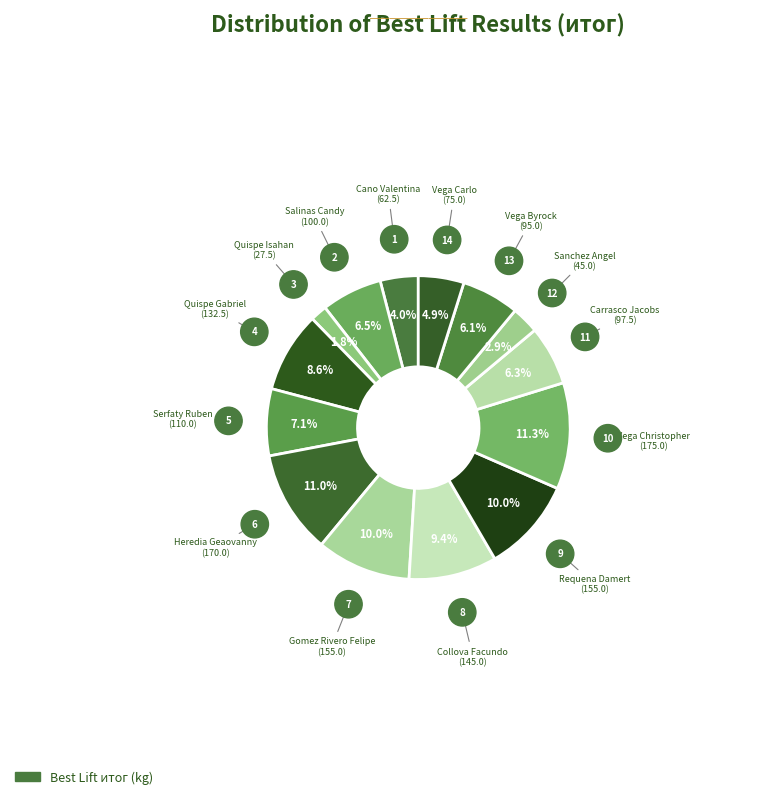

How many segments does this pie chart have?

14